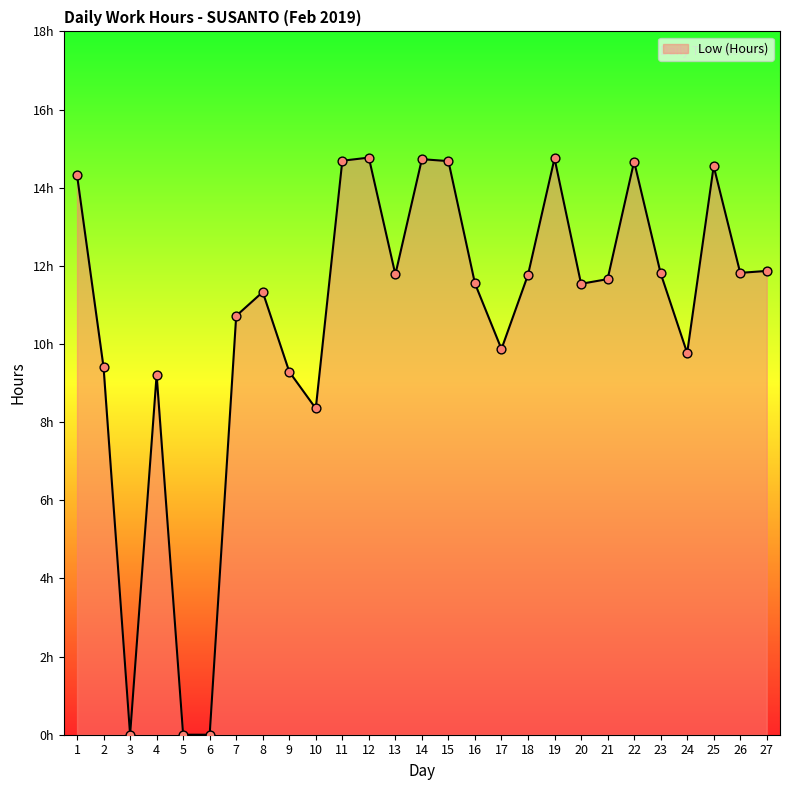

What is the change in value from 6 to 16?

+11.6